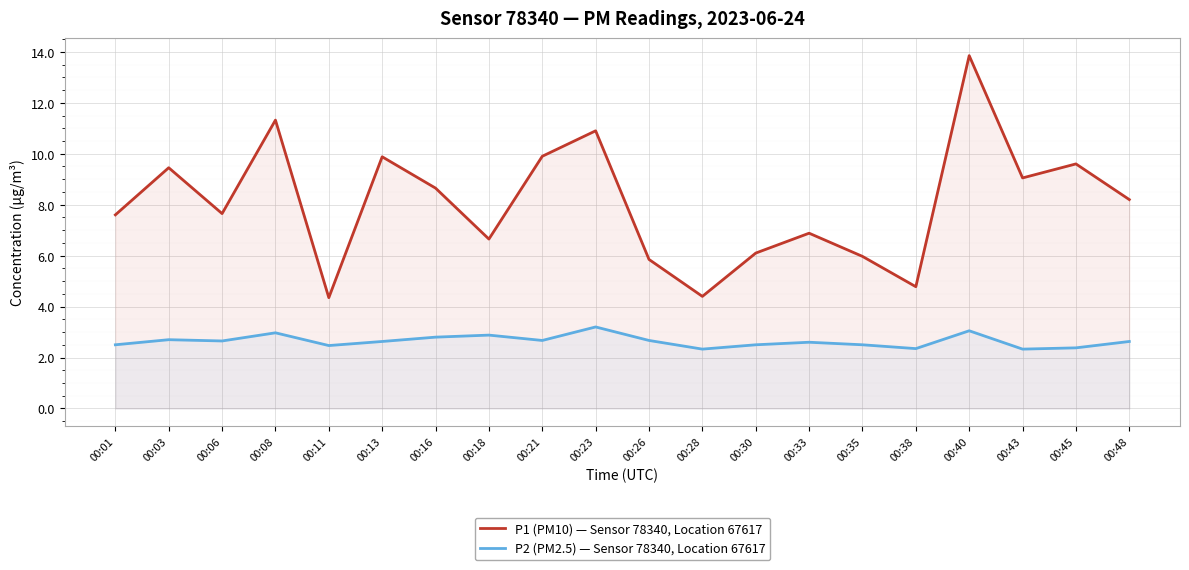

Is it true that P1 (PM10) — Sensor 78340, Location 67617 equals 8.7 at 00:16?

True